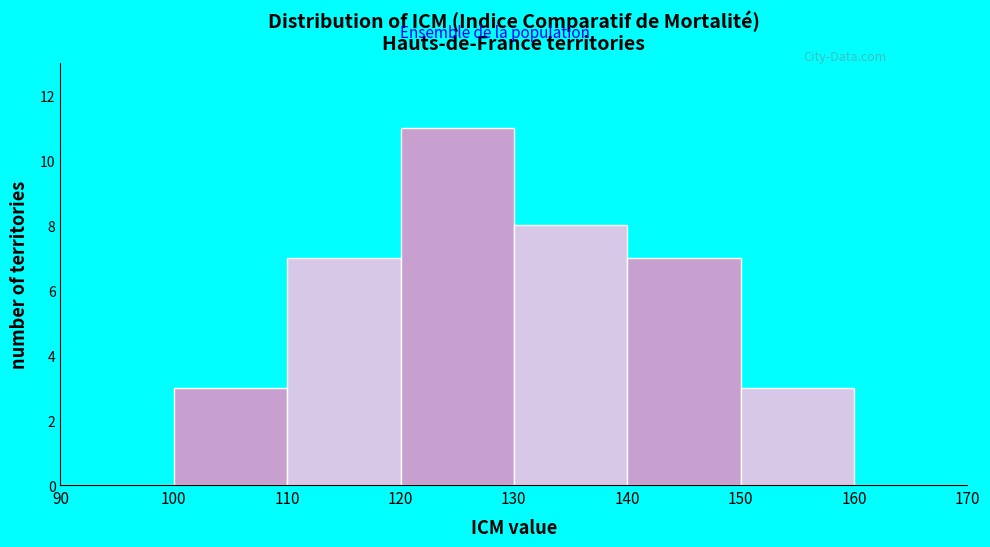

Reading left to right, transcribe this chart: for each bar, give the range it covers on the x-axis and its height. The values are not printed on the chart, so give them approximately, as read against the axis.

90 to 100: 0
100 to 110: 3
110 to 120: 7
120 to 130: 11
130 to 140: 8
140 to 150: 7
150 to 160: 3
160 to 170: 0